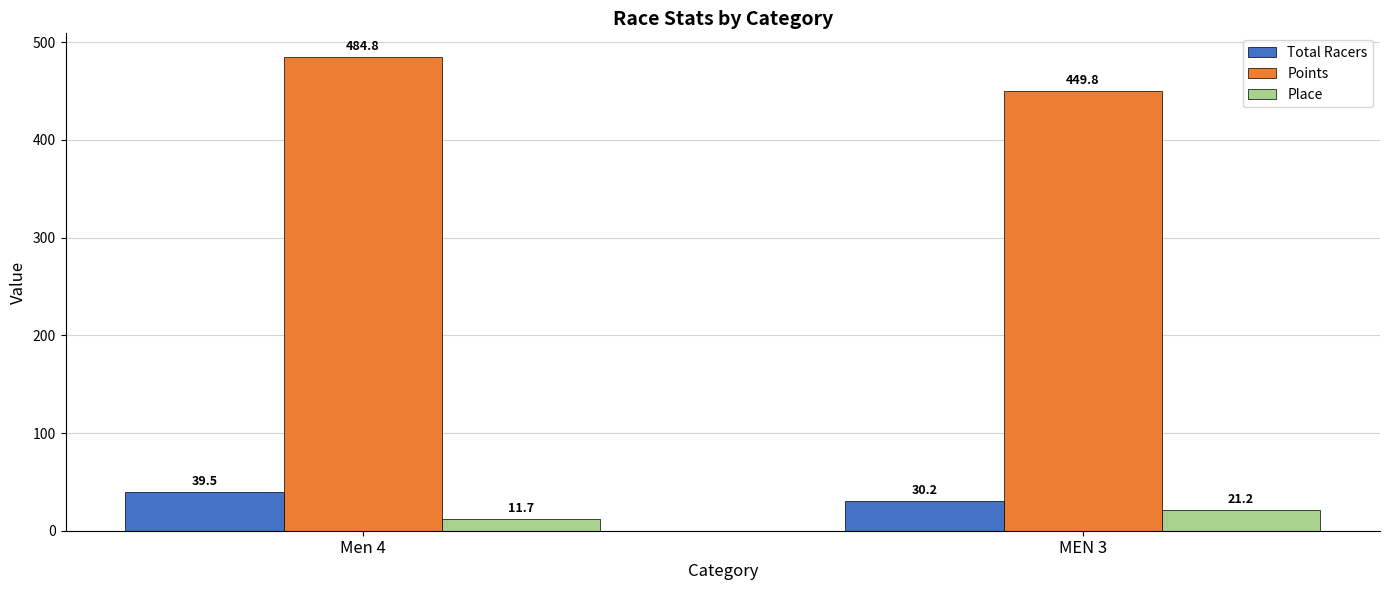

At which label does Points reach its minimum?

MEN 3